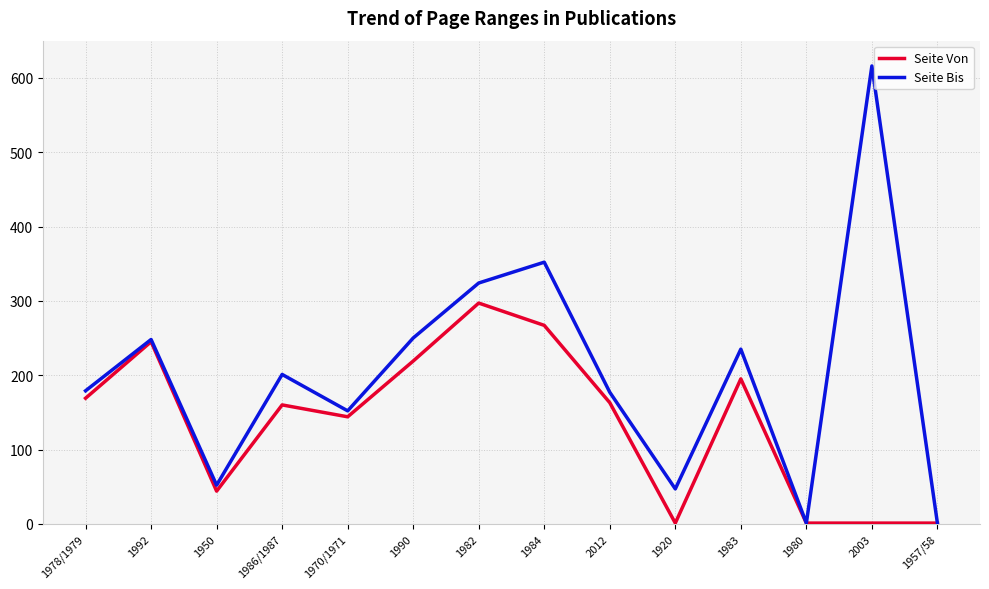

What is the sum of the Seite Bis values at 1950 and 1992?

300